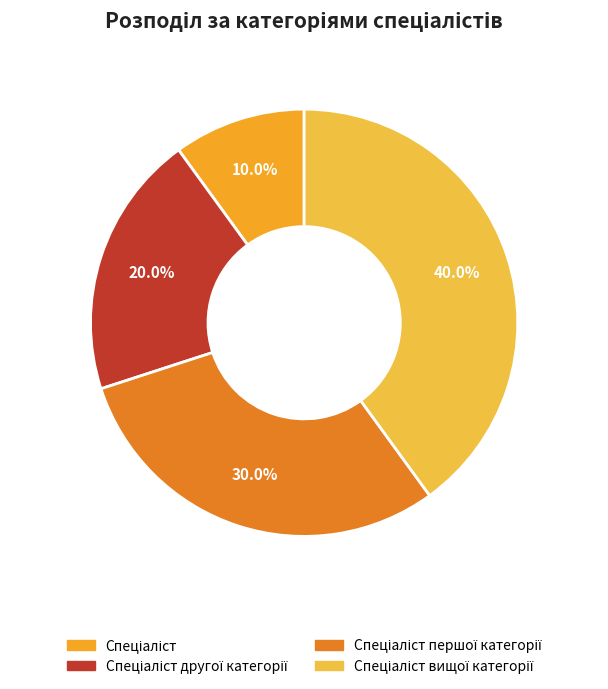

Between Спеціаліст першої категорії and Спеціаліст другої категорії, which is larger?

Спеціаліст першої категорії